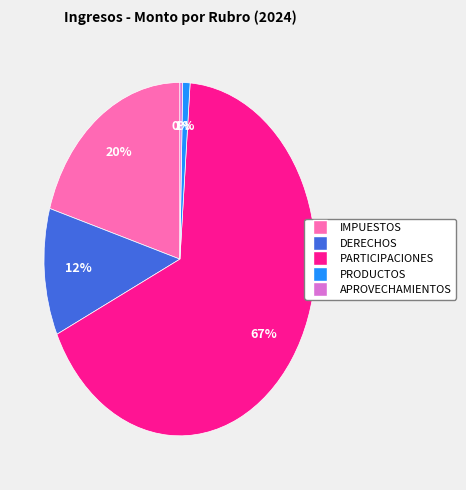

Is it true that DERECHOS is 12% of the pie?

True